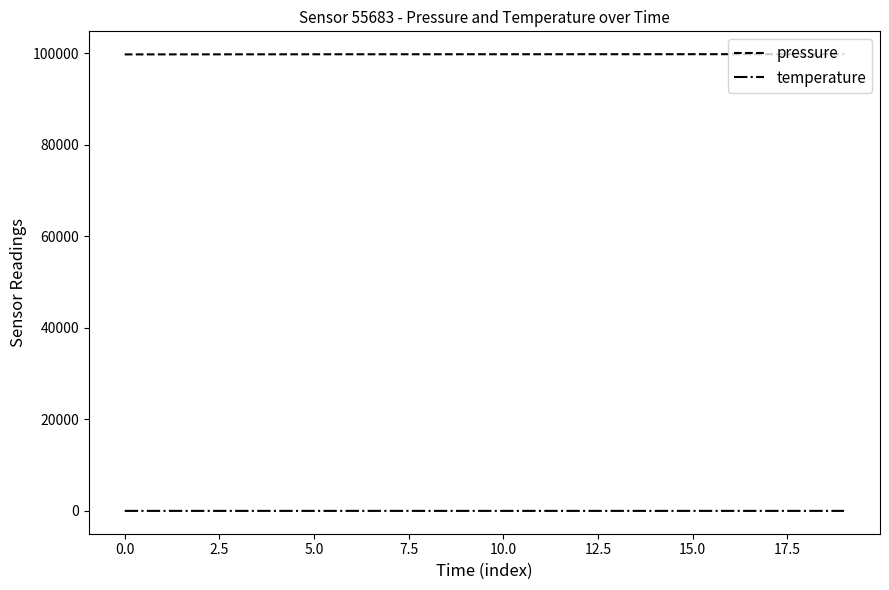

Which series has the largest total across all categories?

pressure